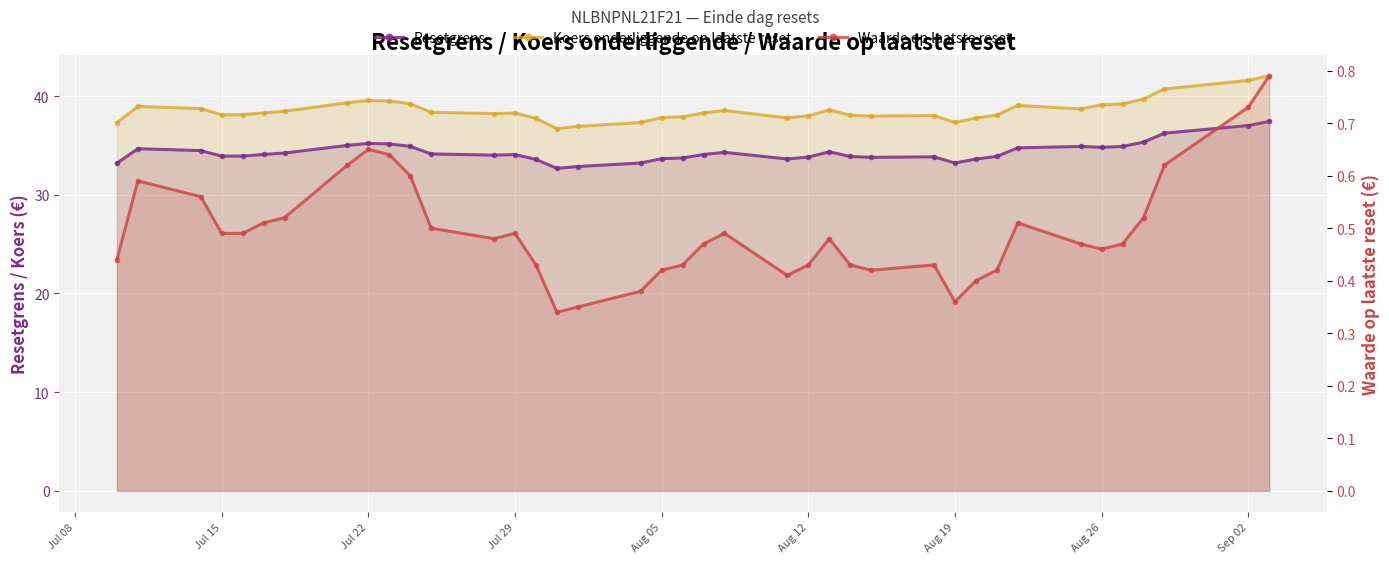

Reading right to left, list all the values displayed in this chart.

Resetgrens: 37.4	37.0	36.2	35.3	34.9	34.8	34.9	34.8	33.9	33.6	33.2	33.8	33.8	33.9	34.4	33.8	33.6	34.3	34.1	33.7	33.7	33.2	32.9	32.7	33.6	34.1	34.0	34.1	34.9	35.2	35.2	35.0	34.2	34.1	33.9	33.9	34.5	34.7	33.2
Koers onderliggende op laatste reset: 42.1	41.6	40.7	39.7	39.2	39.1	38.7	39.1	38.1	37.8	37.3	38.0	38.0	38.1	38.6	38.0	37.8	38.5	38.3	37.9	37.8	37.3	36.9	36.7	37.7	38.3	38.2	38.4	39.2	39.5	39.6	39.3	38.5	38.3	38.1	38.1	38.7	39.0	37.3
Waarde op laatste reset: 0.8	0.7	0.6	0.5	0.5	0.5	0.5	0.5	0.4	0.4	0.4	0.4	0.4	0.4	0.5	0.4	0.4	0.5	0.5	0.4	0.4	0.4	0.3	0.3	0.4	0.5	0.5	0.5	0.6	0.6	0.7	0.6	0.5	0.5	0.5	0.5	0.6	0.6	0.4